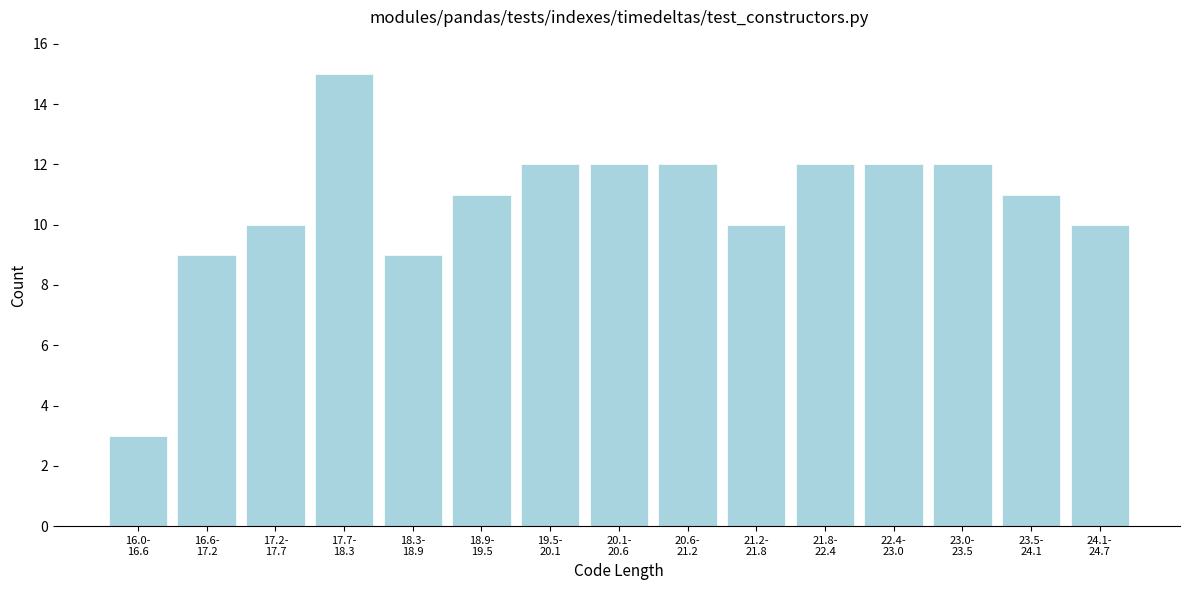

Reading left to right, extract all data points from this chart.

3	9	10	15	9	11	12	12	12	10	12	12	12	11	10